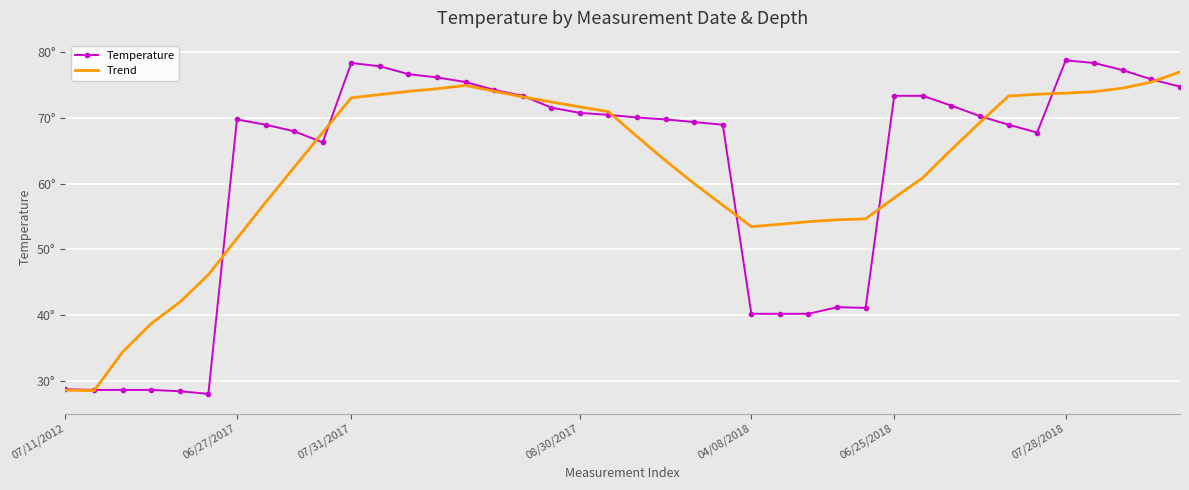

What are all the series names shown in the legend?

Temperature, Trend